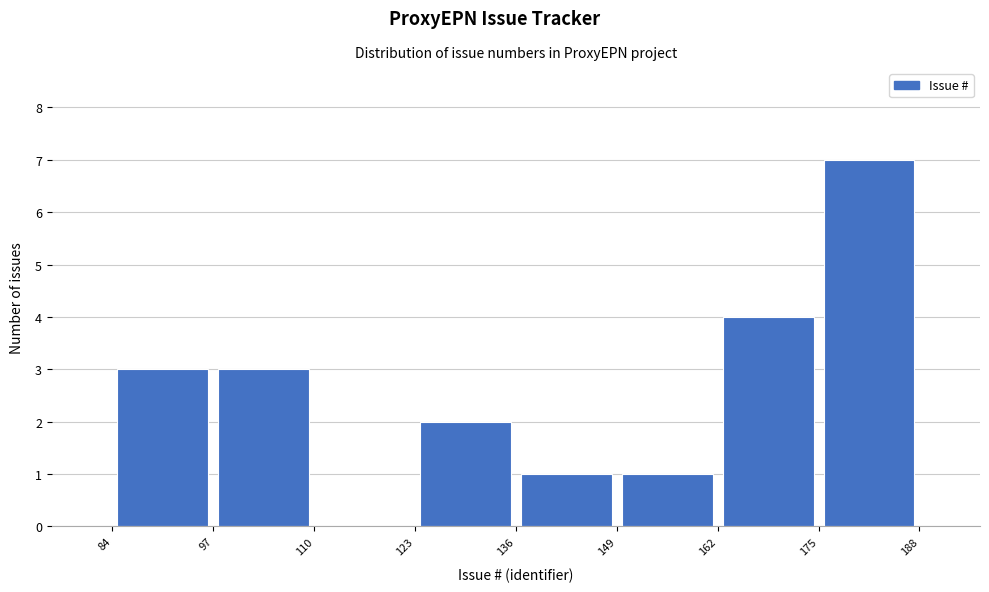

Reading left to right, transcribe this chart: for each bar, give the range it covers on the x-axis and its height. The values are not printed on the chart, so give them approximately, as read against the axis.

84 to 97: 3
97 to 110: 3
110 to 123: 0
123 to 136: 2
136 to 149: 1
149 to 162: 1
162 to 175: 4
175 to 188: 7